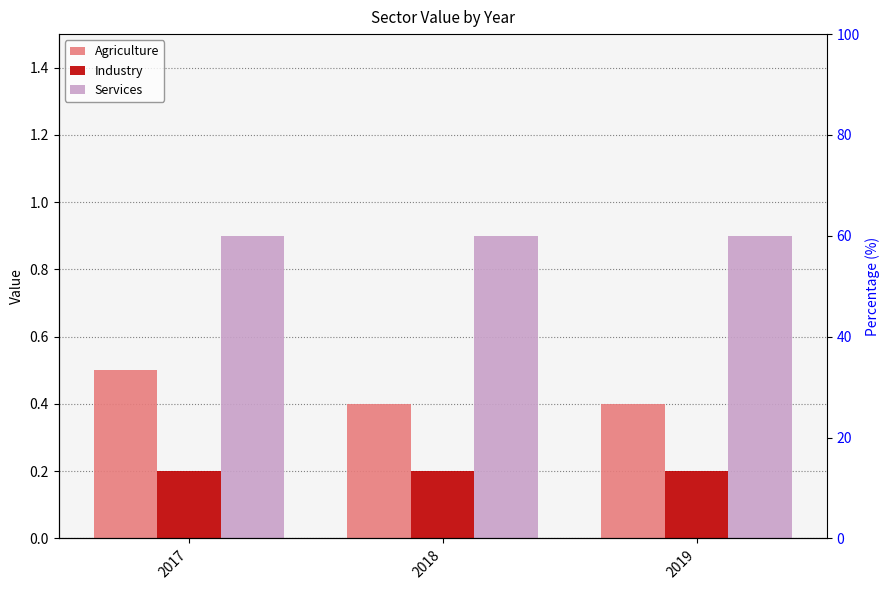

How many groups of bars are there?

3